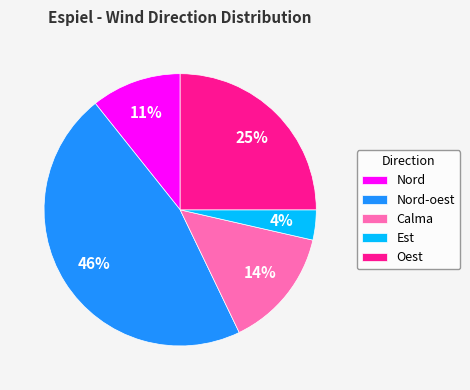

Count the number of slices in the pie.

5